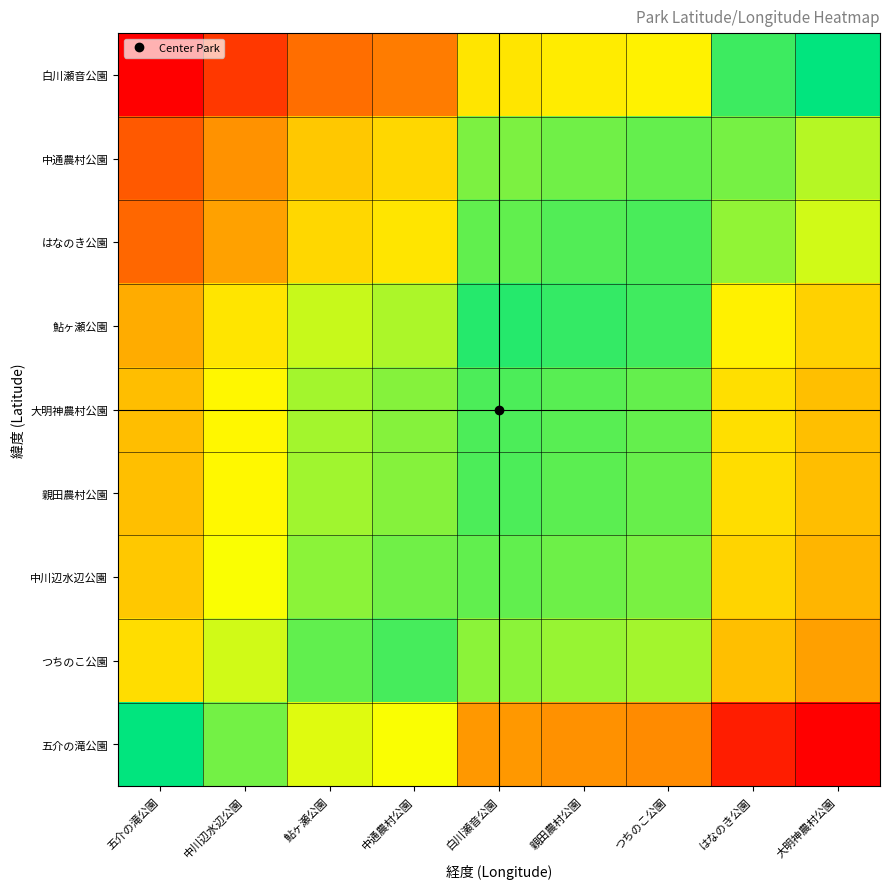

How many series are shown in this chart?

9